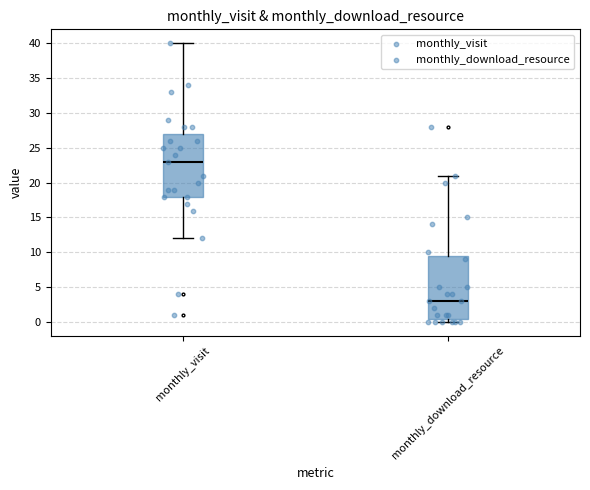

Which box has the lowest median line?

monthly_download_resource